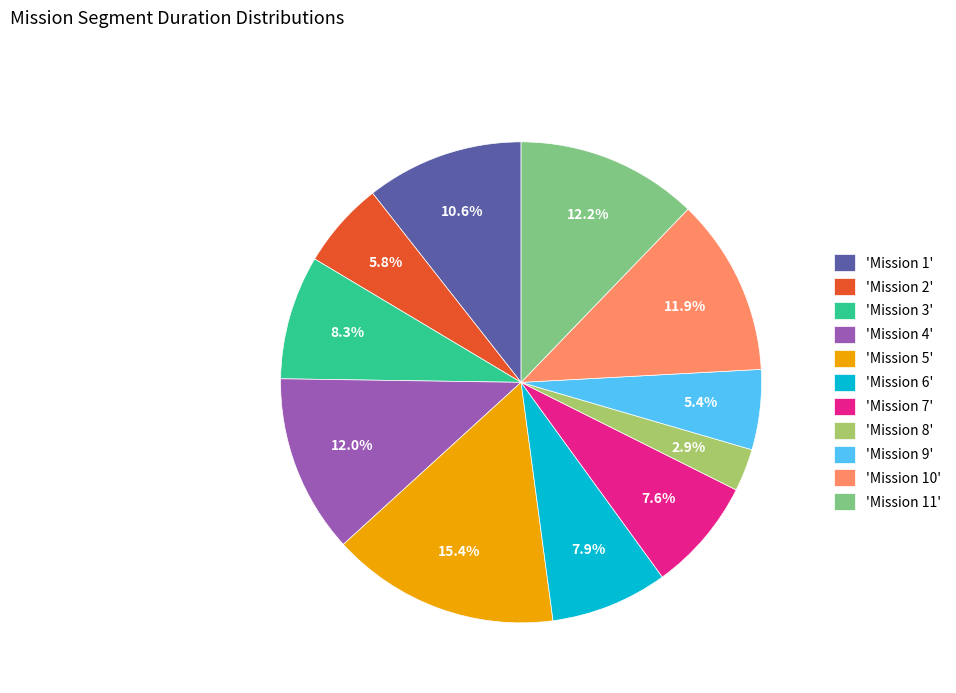

Does 'Mission 4' represent more than half of the total?

No